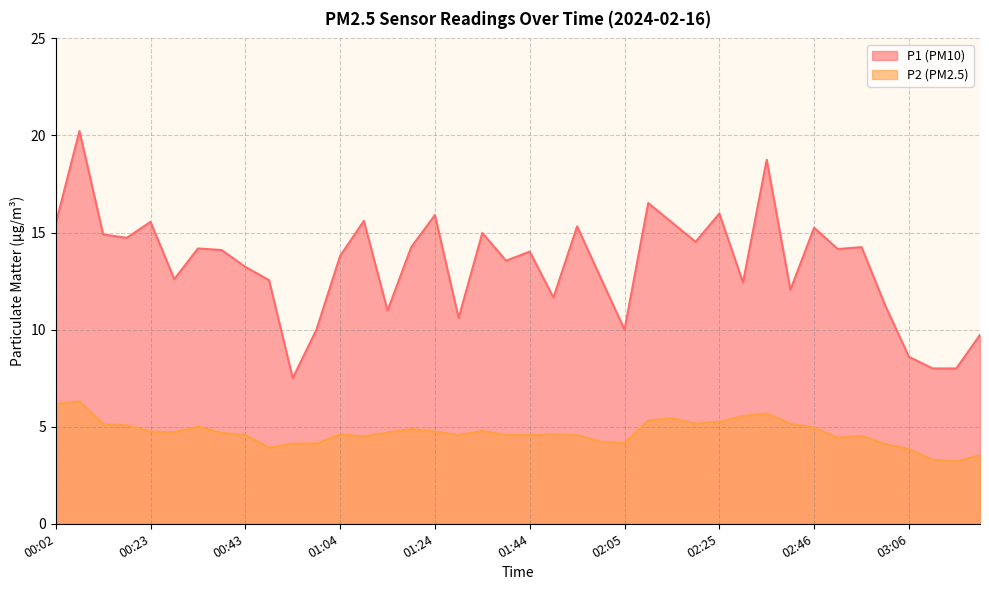

Which series has the widest spread of values?

P1 (PM10)